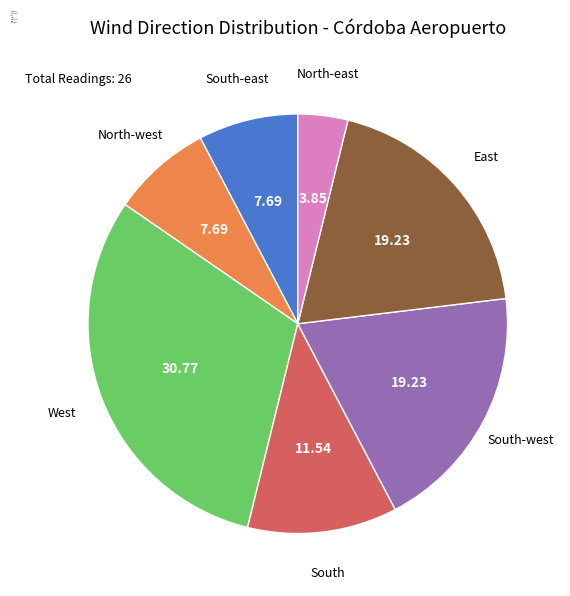

Does South-east account for over 50% of the chart?

No